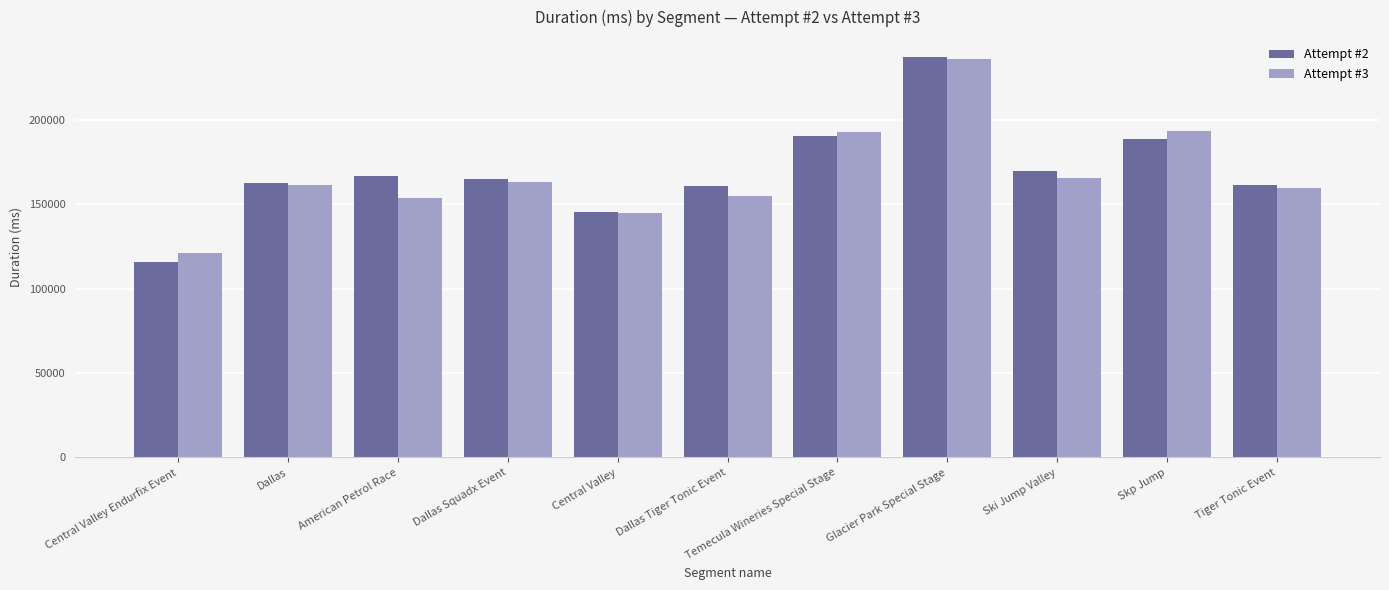

What is the lowest value of the Attempt #2 series?

115840